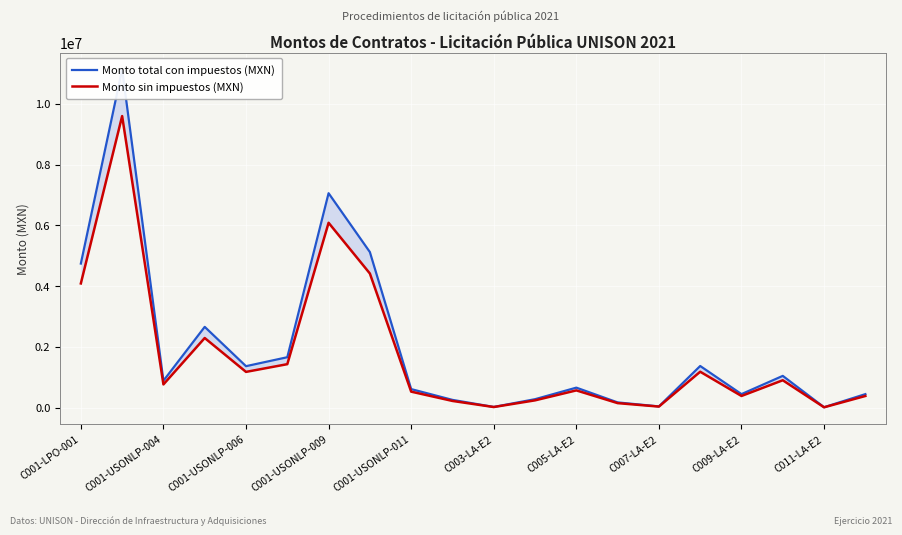

What is the sum of the Monto total con impuestos (MXN) values at C007-LA-E2 and C003-LA-E2?

59858.6